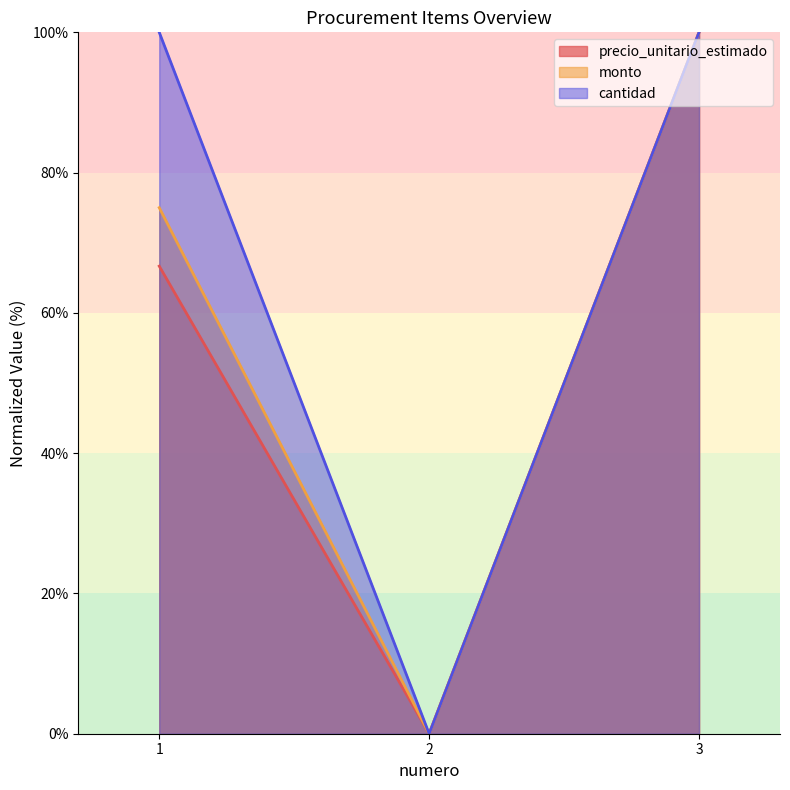

Count the number of categories in the chart.

3